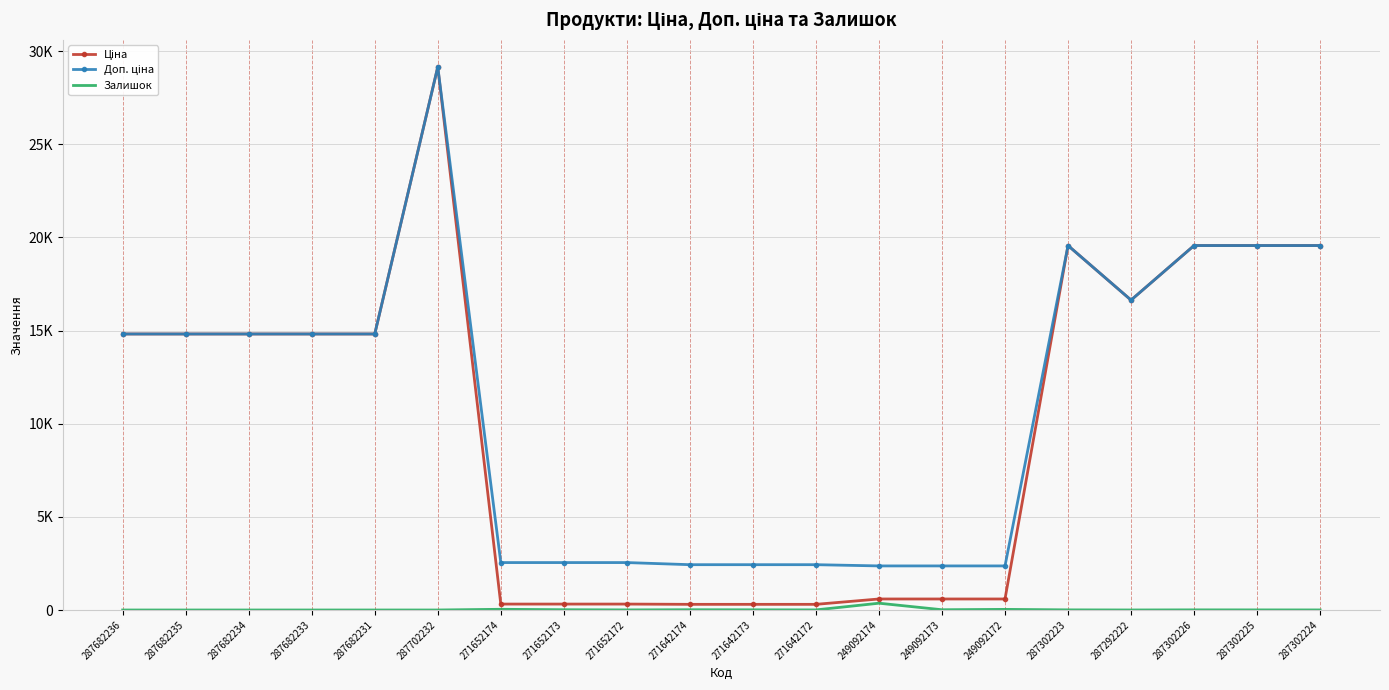

What are all the series names shown in the legend?

Ціна, Доп. ціна, Залишок